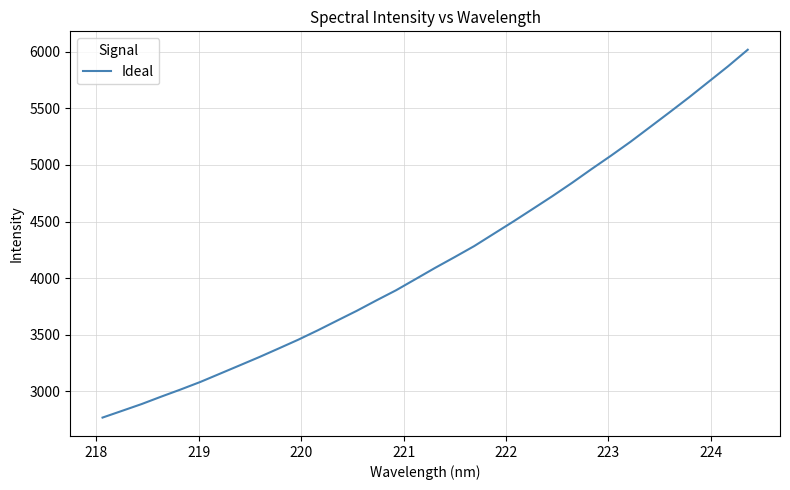

Reading right to left, transcribe all the data shown in this chart.

6018.8	5873.6	5736.1	5598.5	5466.0	5335.6	5205.4	5082.4	4963.5	4841.5	4724.5	4612.0	4500.3	4391.8	4283.0	4185.7	4090.5	3991.1	3892.2	3803.1	3711.3	3625.1	3538.2	3455.2	3377.7	3301.1	3227.8	3154.8	3082.0	3015.7	2952.1	2886.5	2826.5	2766.8